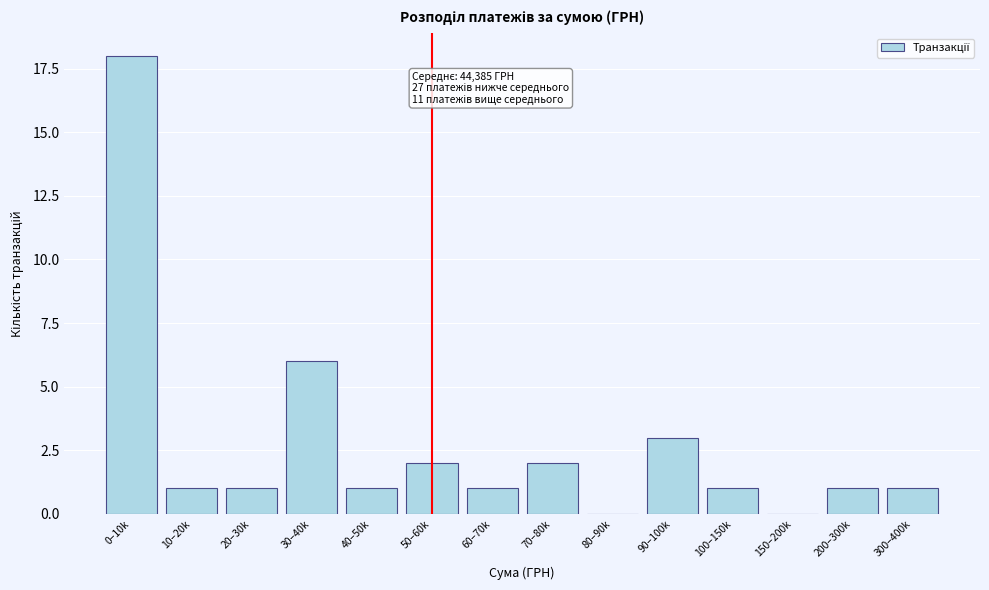

Reading left to right, extract all data points from this chart.

0–10k=18	10–20k=1	20–30k=1	30–40k=6	40–50k=1	50–60k=2	60–70k=1	70–80k=2	80–90k=0	90–100k=3	100–150k=1	150–200k=0	200–300k=1	300–400k=1